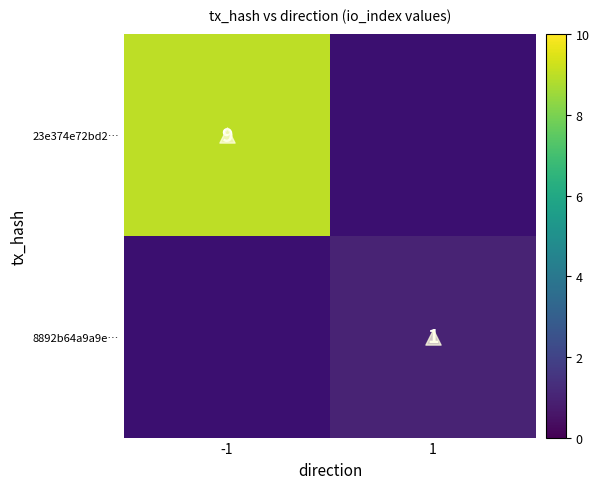

How many values in 23e374e72bd2… are above zero?

1